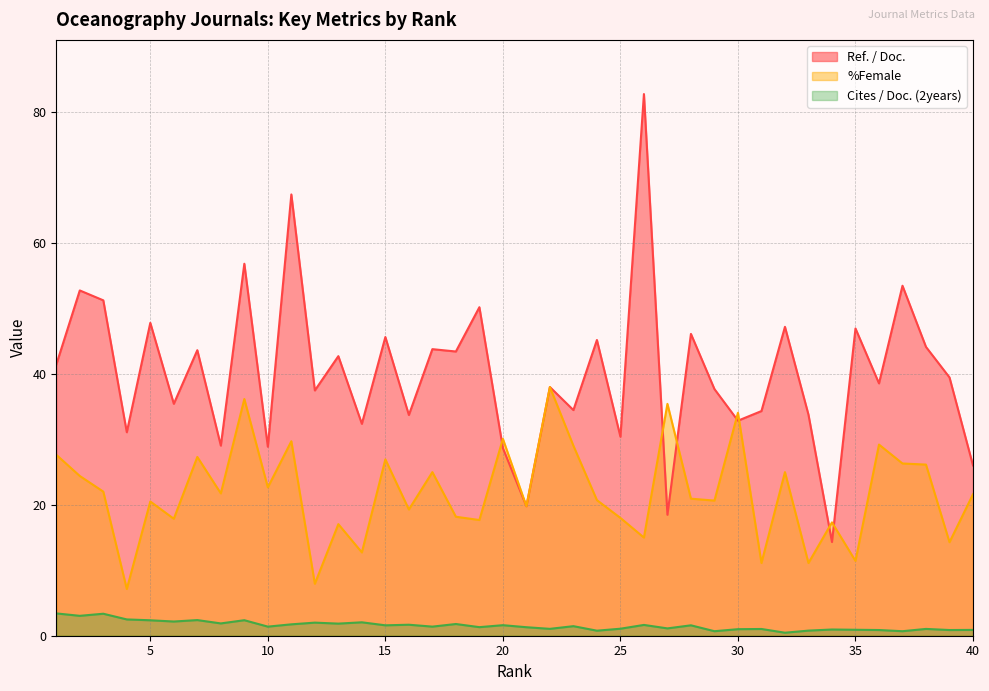

True or false: %Female has a value of 44.3 at 20.

False